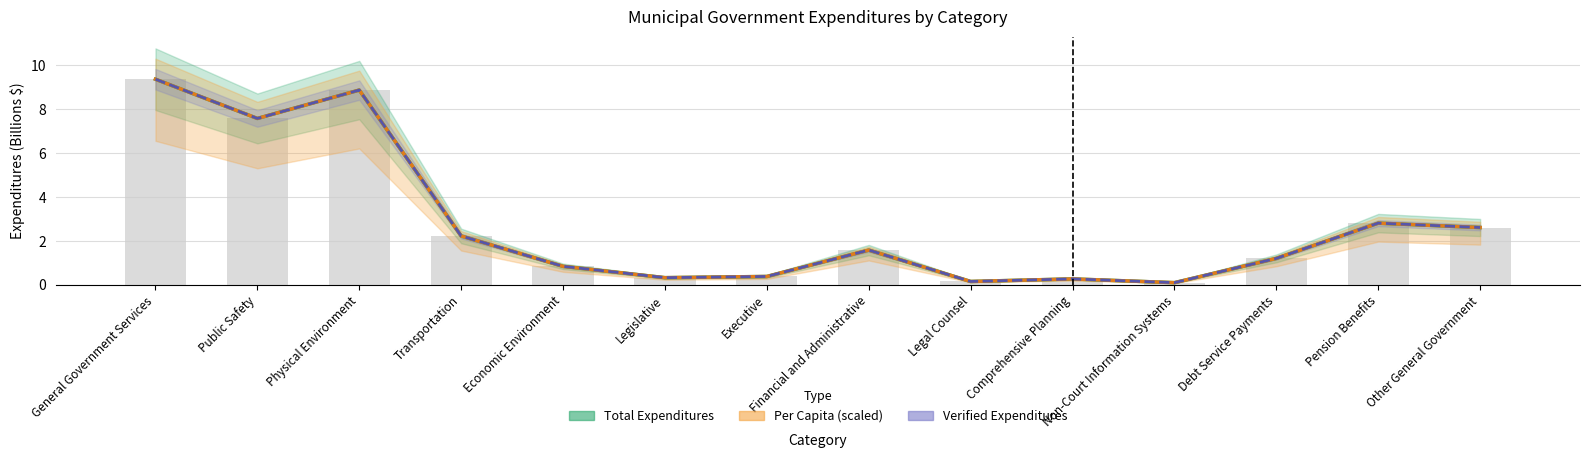

What is the value of the Per Capita (scaled) bar at the 7th from the left?

0.4